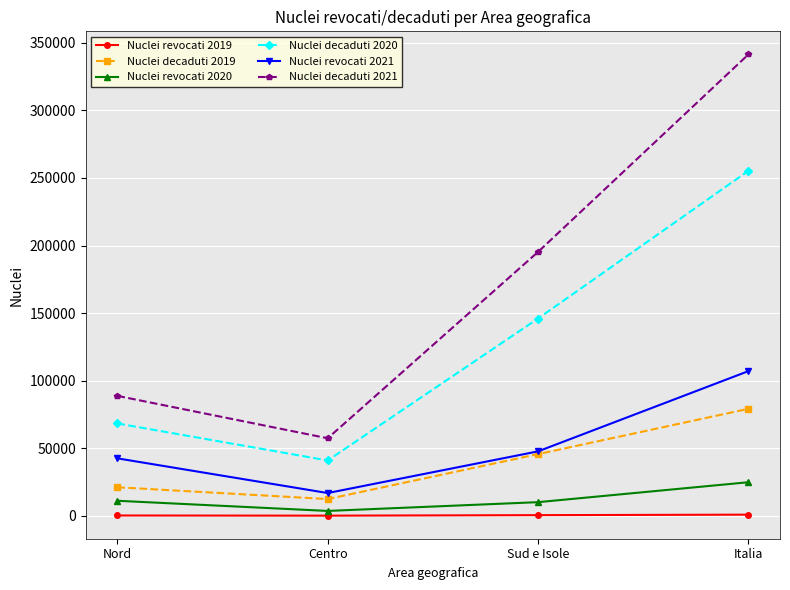

The Nuclei decaduti 2021 series shows 195299 at Sud e Isole. True or false?

True